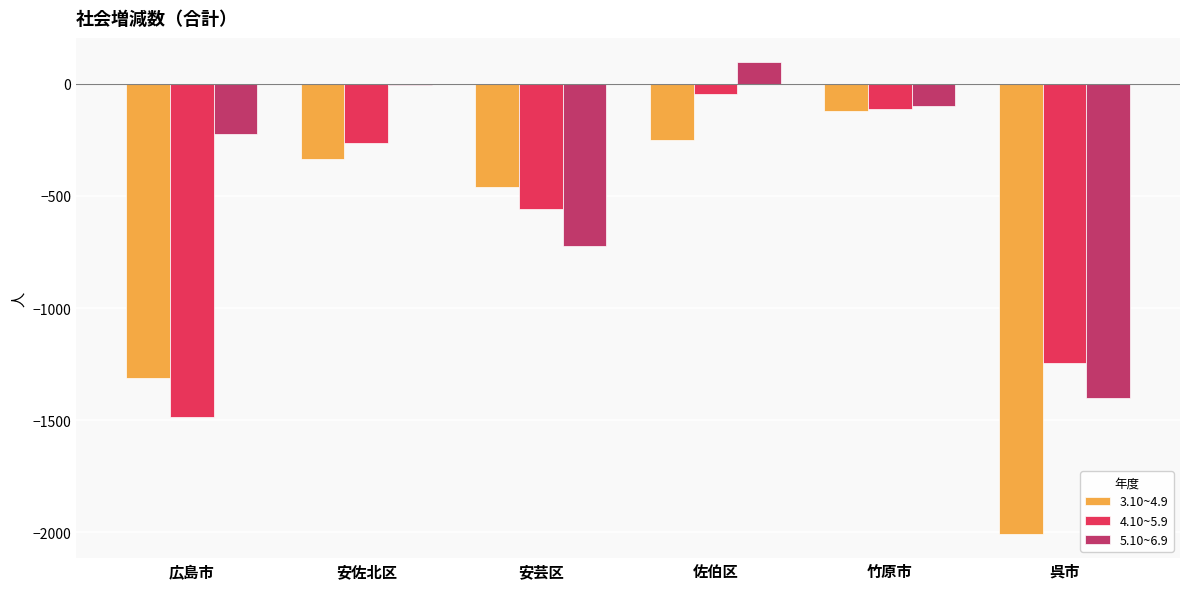

How many data points in 3.10~4.9 are above -335?

2